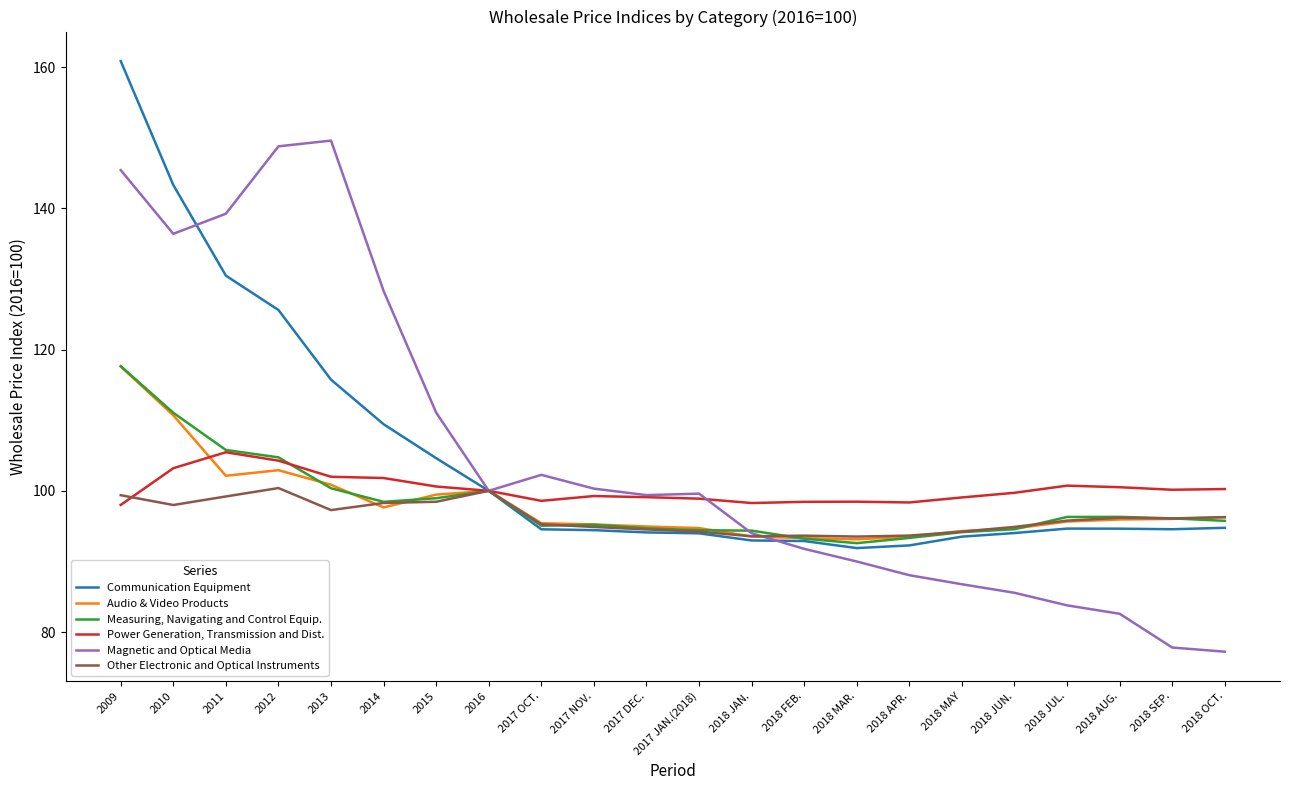

What is the difference between the highest and lowest values at 2013?

52.3